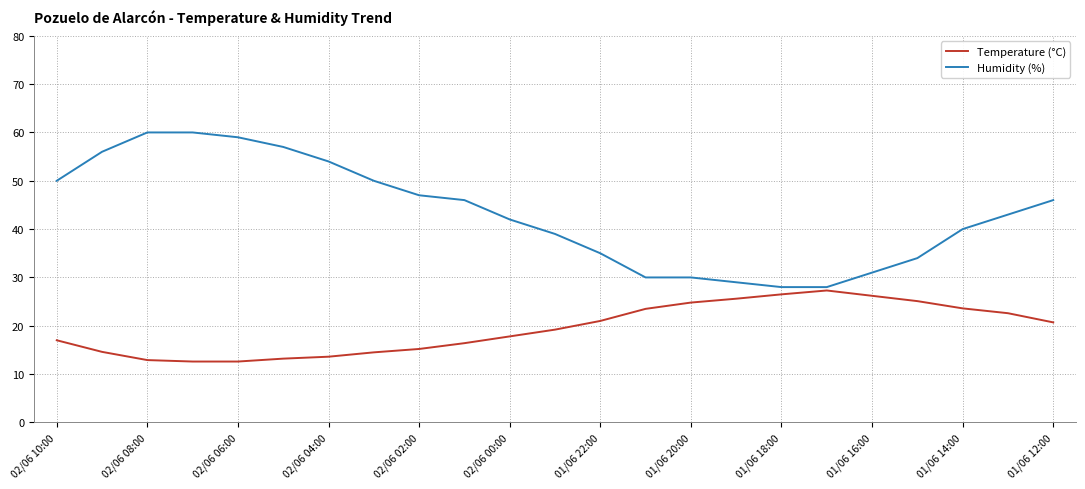

What is the minimum value for Temperature (°C)?

12.6